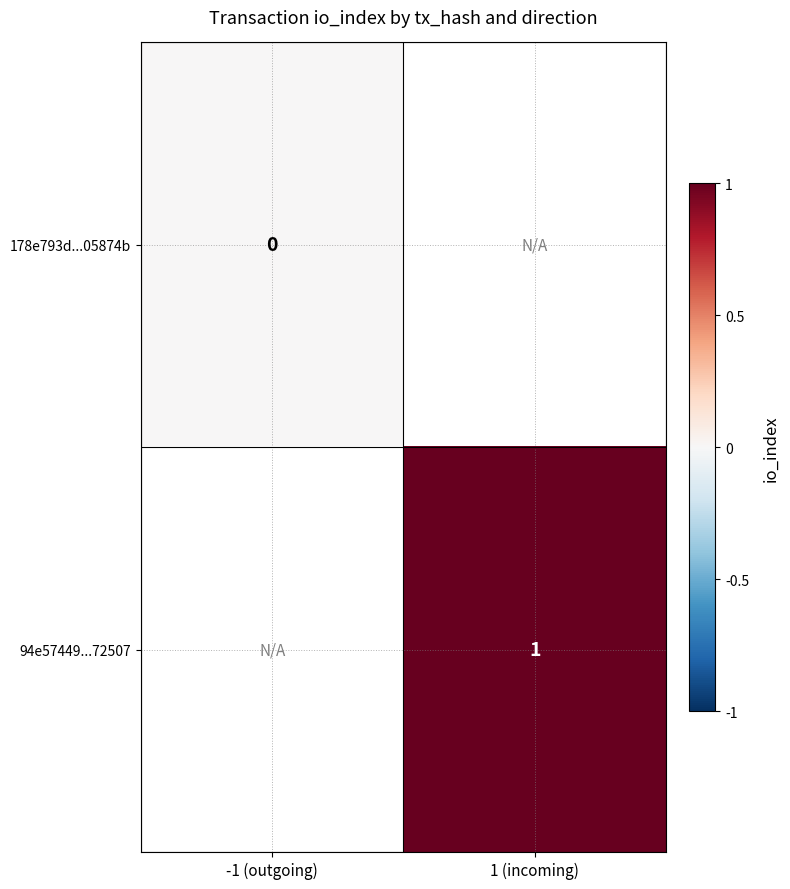

Is the value of 178e793d...05874b at -1 (outgoing) greater than the value of 94e57449...72507 at 1 (incoming)?

No